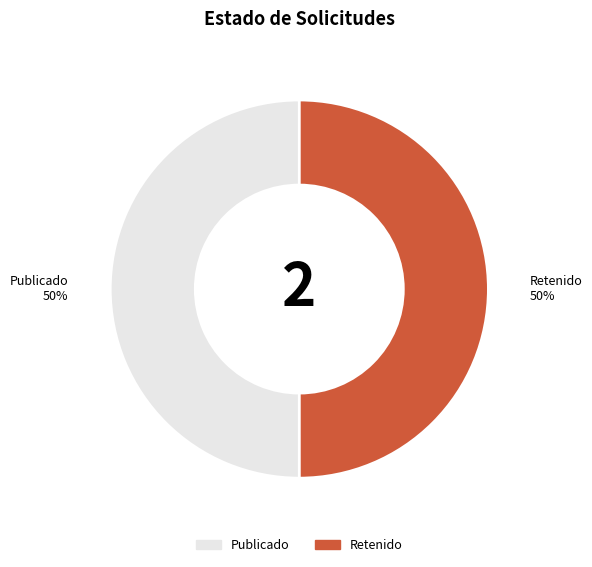

What is the ratio of the value at Retenido to the value at Publicado?

1.0